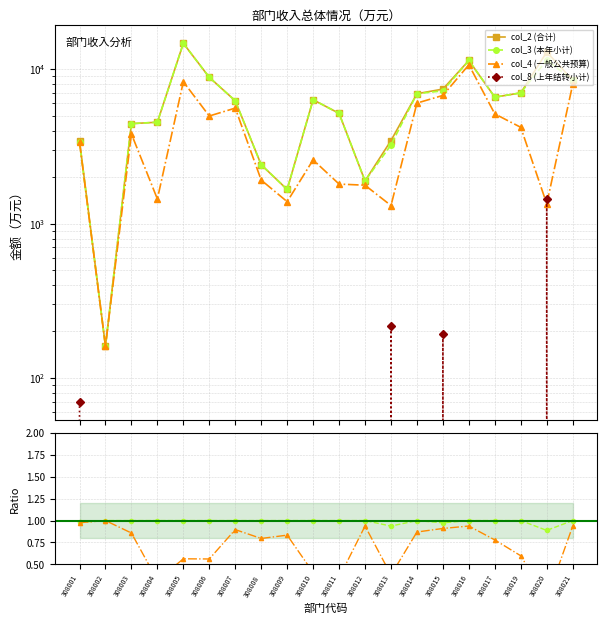

True or false: col_3 (本年小计) and col_2 (合计) intersect in this chart.

False